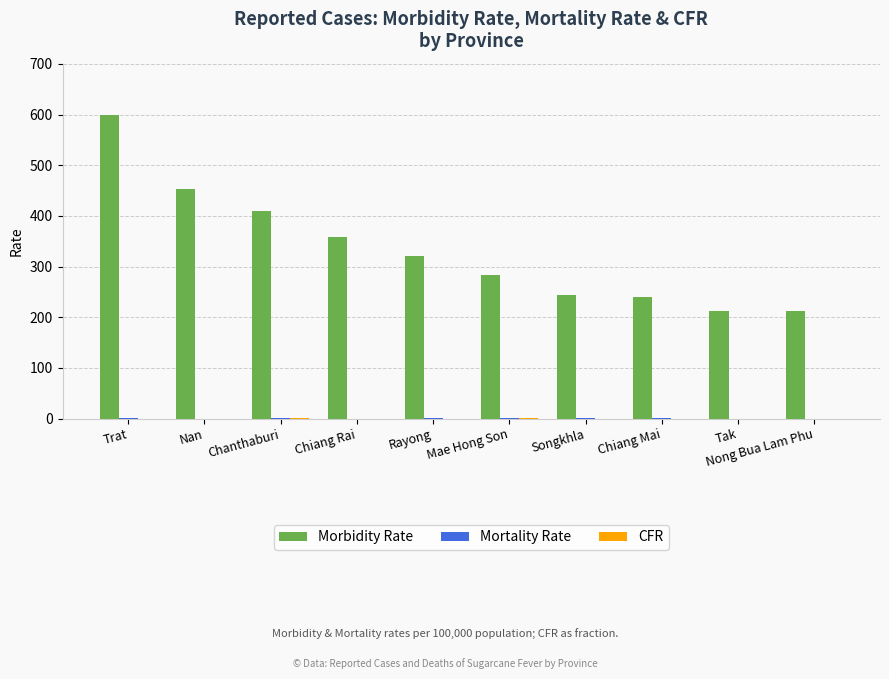

Which category has the highest value across all series?

Trat